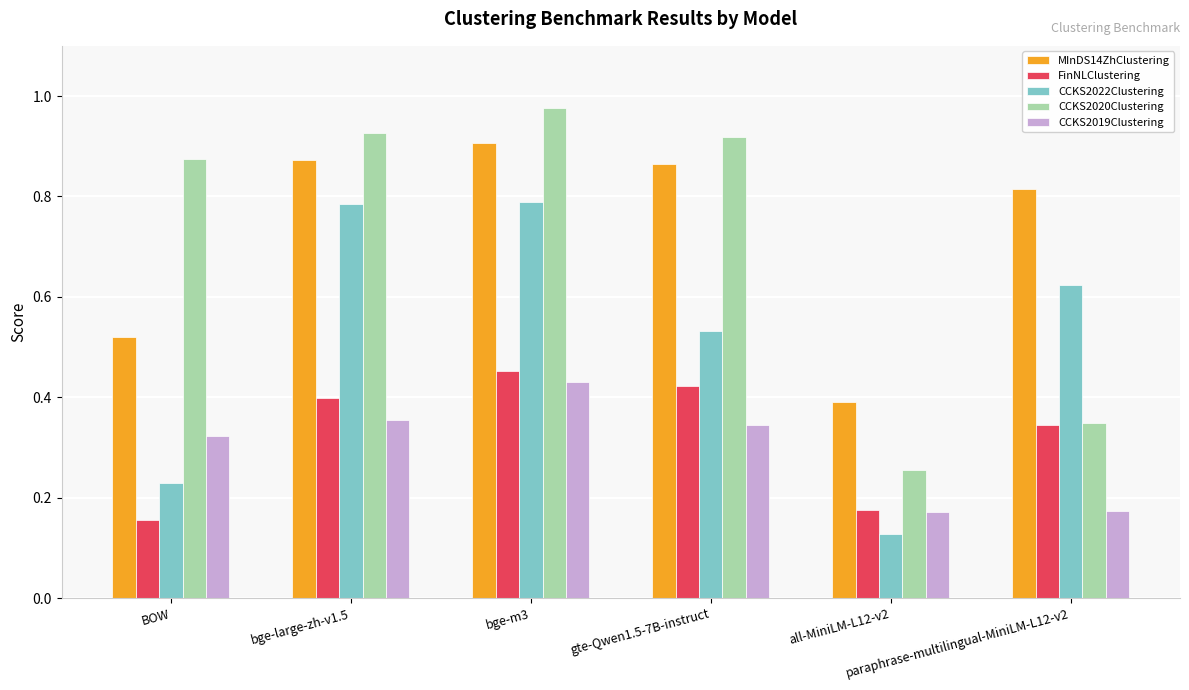

What is the sum of all CCKS2019Clustering values?

1.8